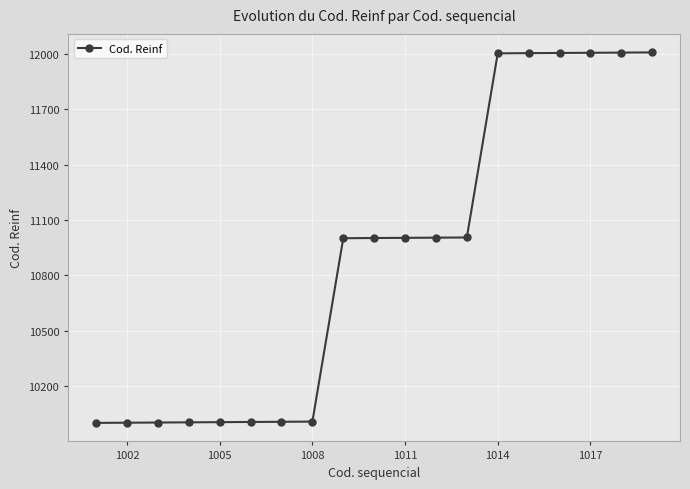

What is the difference between the second highest and second lowest values?

2004